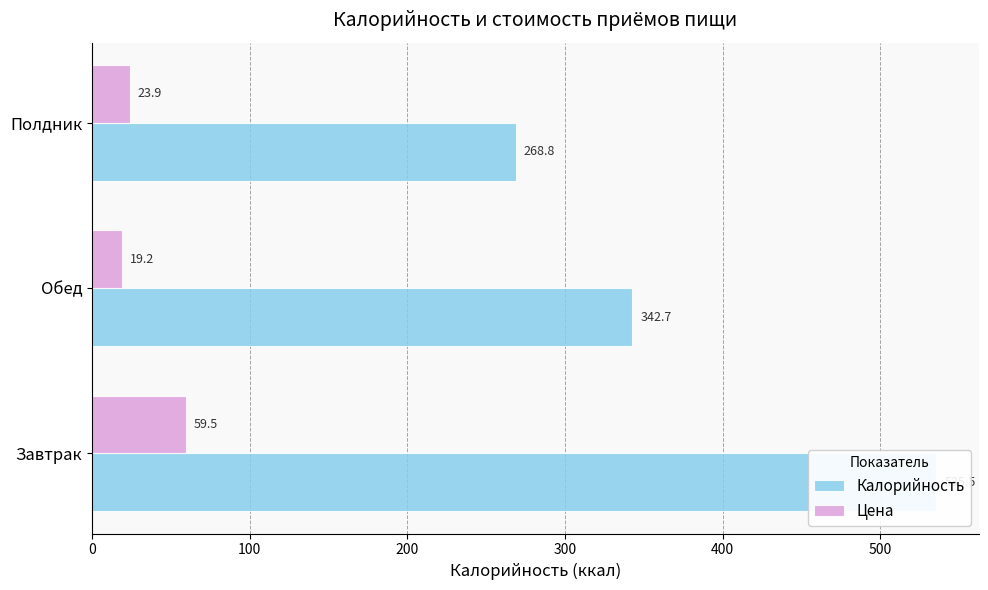

Between Завтрак and Полдник, which series saw the biggest shift?

Калорийность